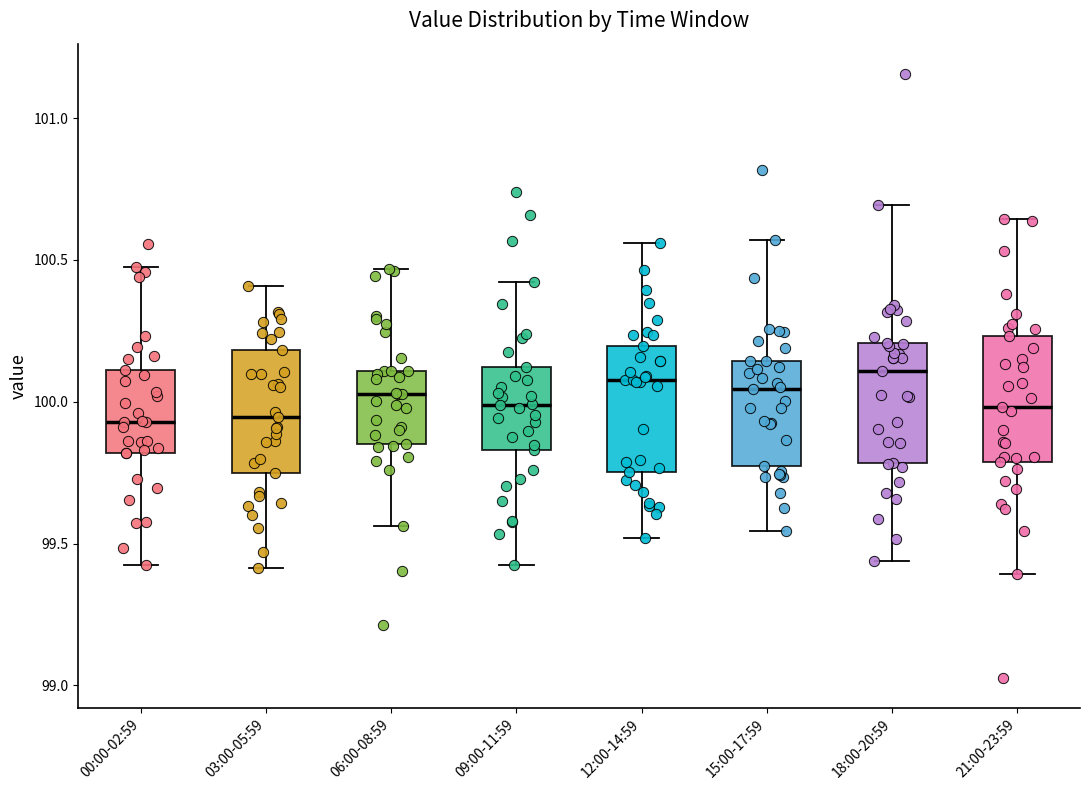

Where is the upper edge of the box for 12:00-14:59 on the y-axis? The values are not printed on the chart, so give them approximately, as read against the axis.

100.20